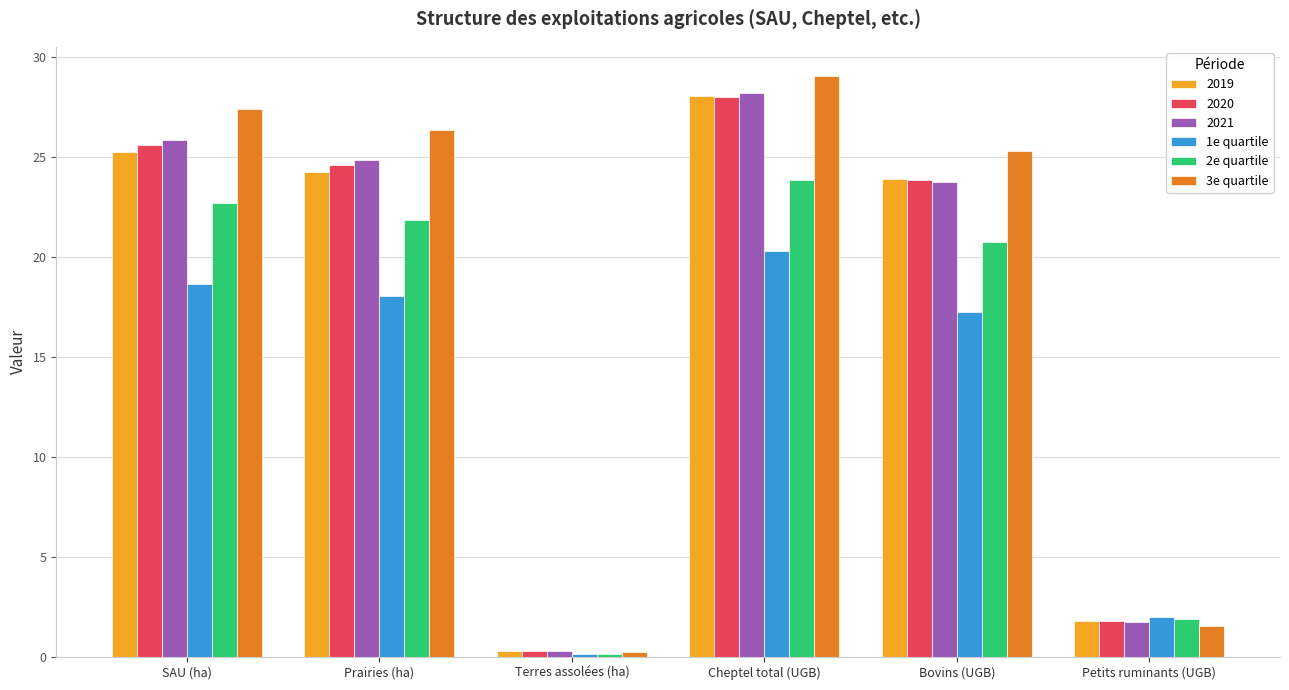

Rank the categories by 1e quartile value from highest to lowest.

Cheptel total (UGB), SAU (ha), Prairies (ha), Bovins (UGB), Petits ruminants (UGB), Terres assolées (ha)